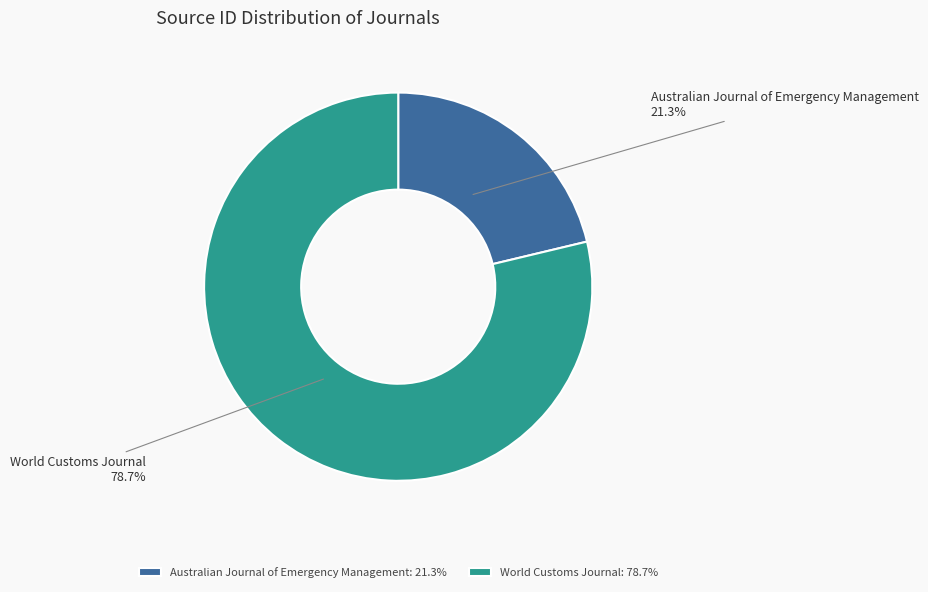

What is the largest slice in the pie chart?

World Customs Journal